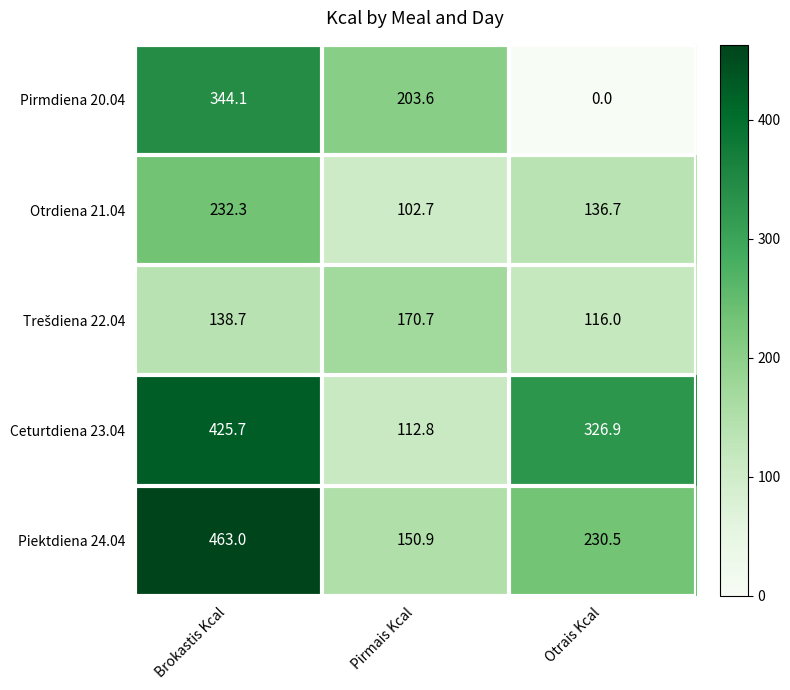

What is the total value across all series at Brokastis Kcal?

1603.8